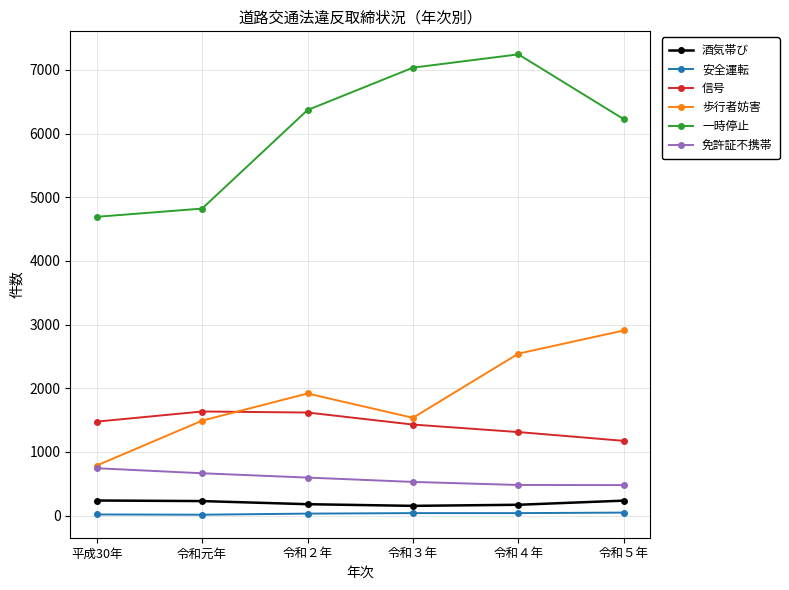

True or false: 信号 has more than 1 points higher than both neighbors.

False